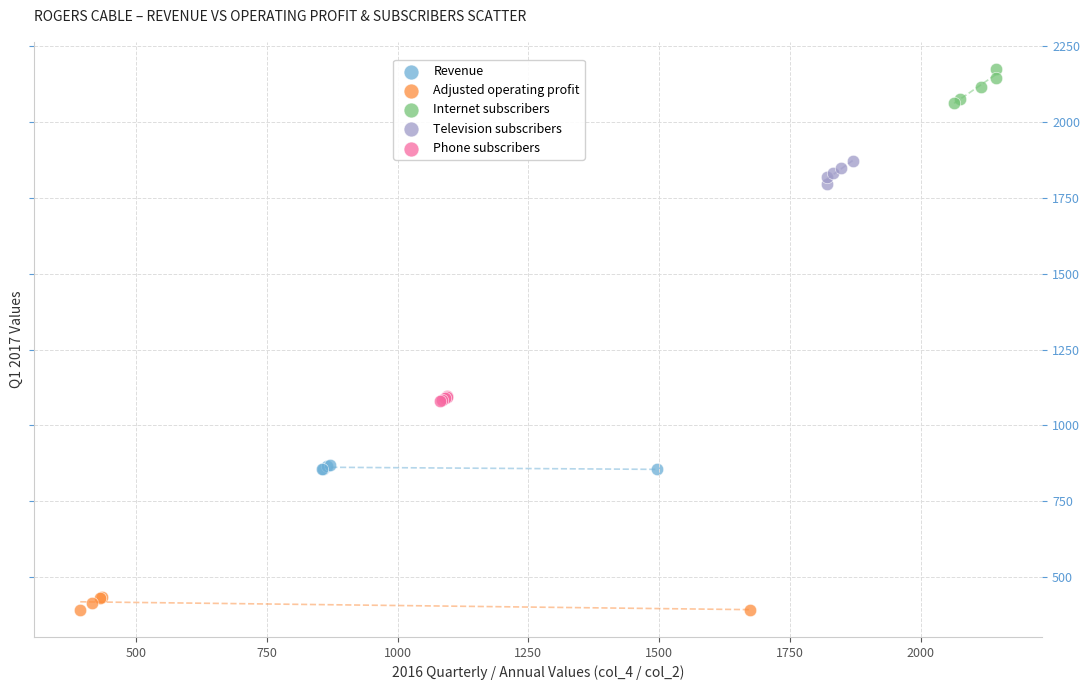

Which series has the widest spread of Y values?

Internet subscribers